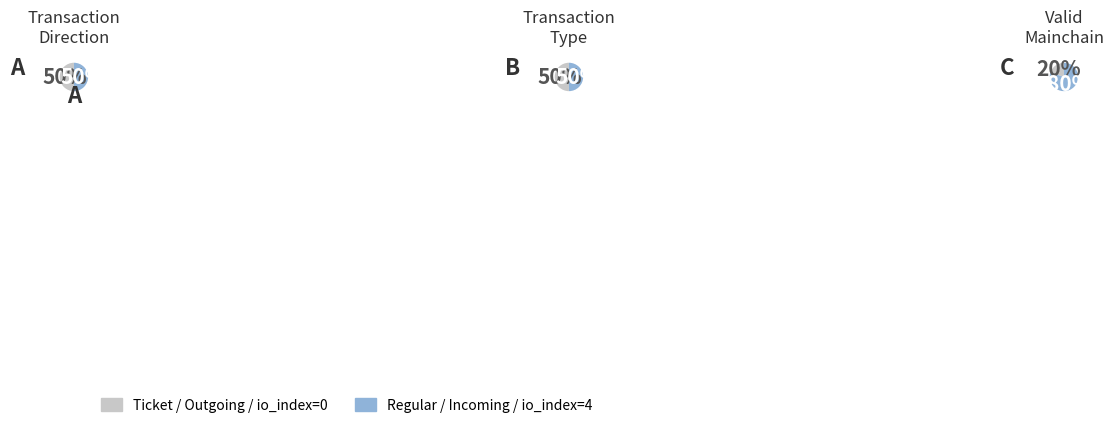

What is the largest slice in the pie chart?

Regular